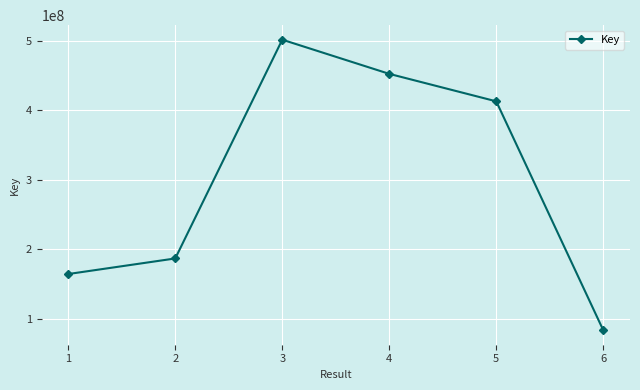

What is the difference between the second highest and second lowest values?

288011770